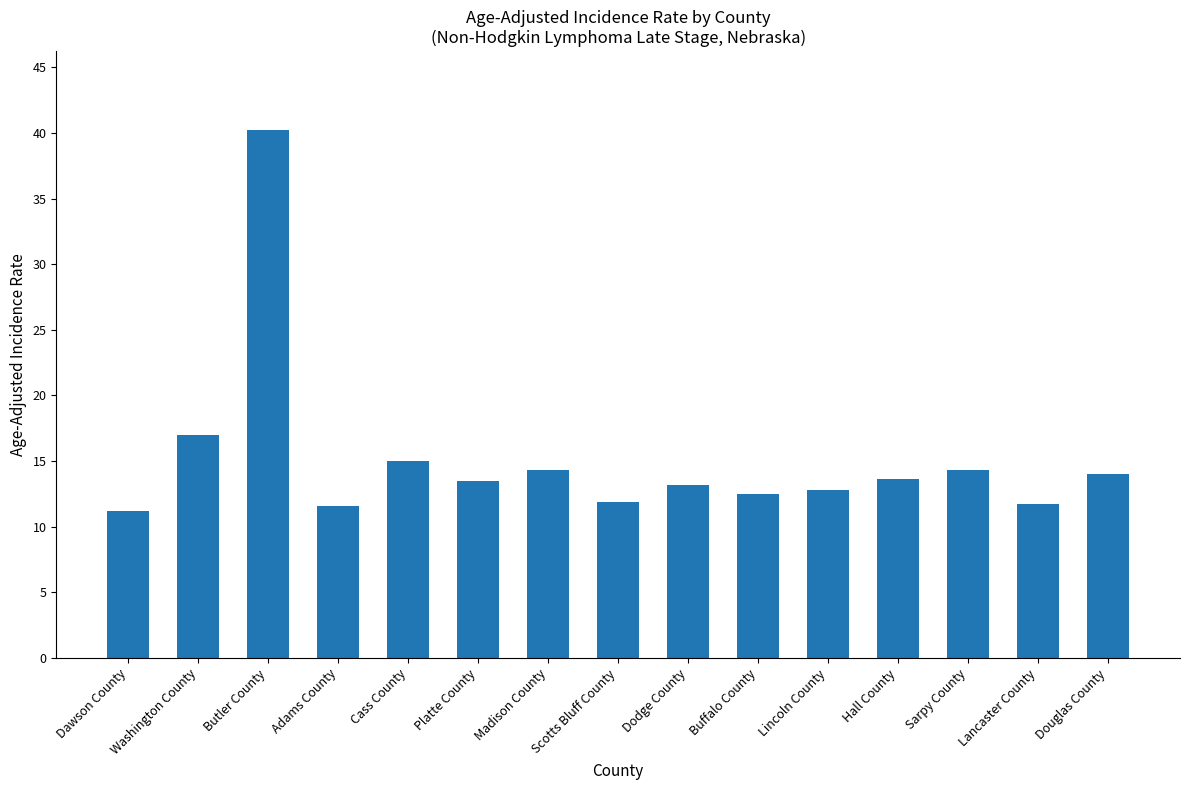

What position from the left is Platte County?

6